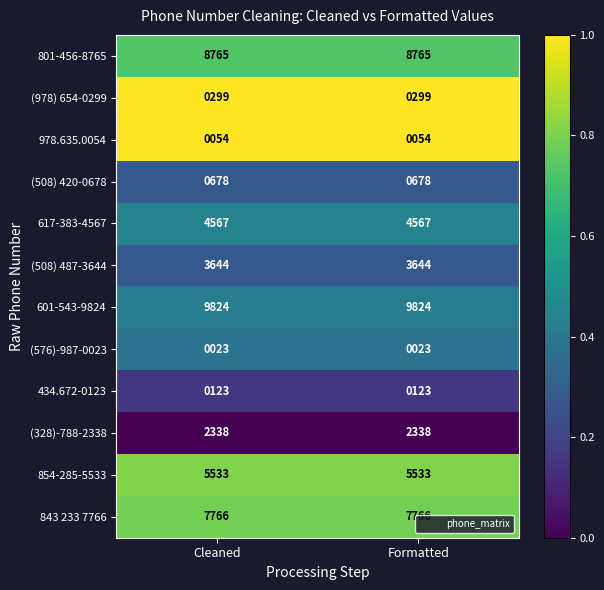

The value of 617-383-4567 at Formatted is 6775. True or false?

False